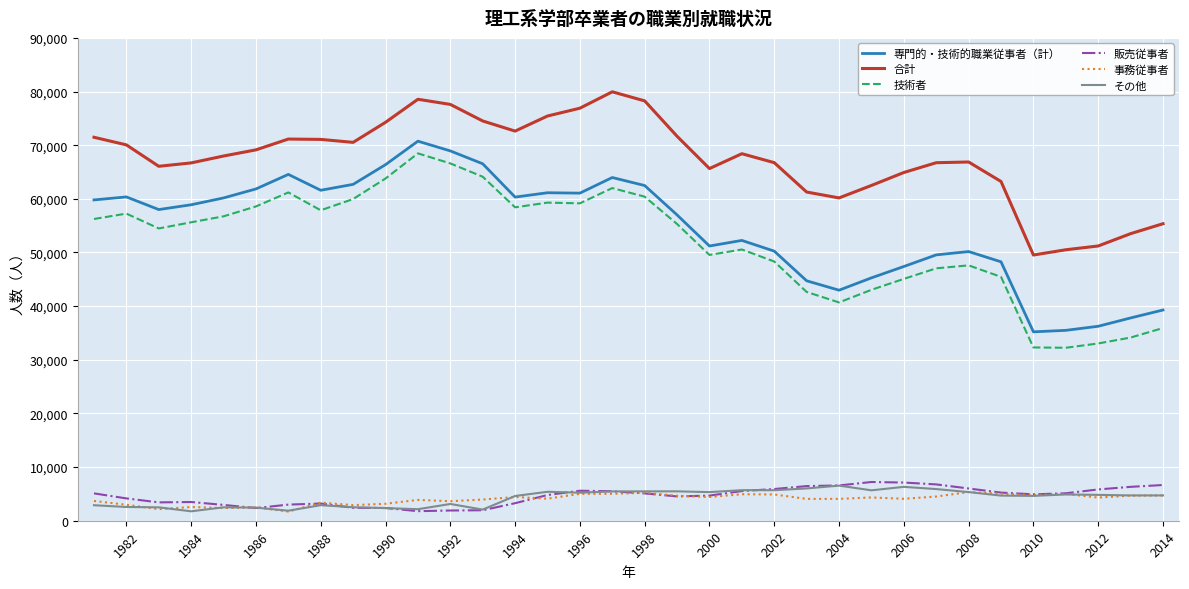

True or false: 技術者 and その他 intersect in this chart.

False